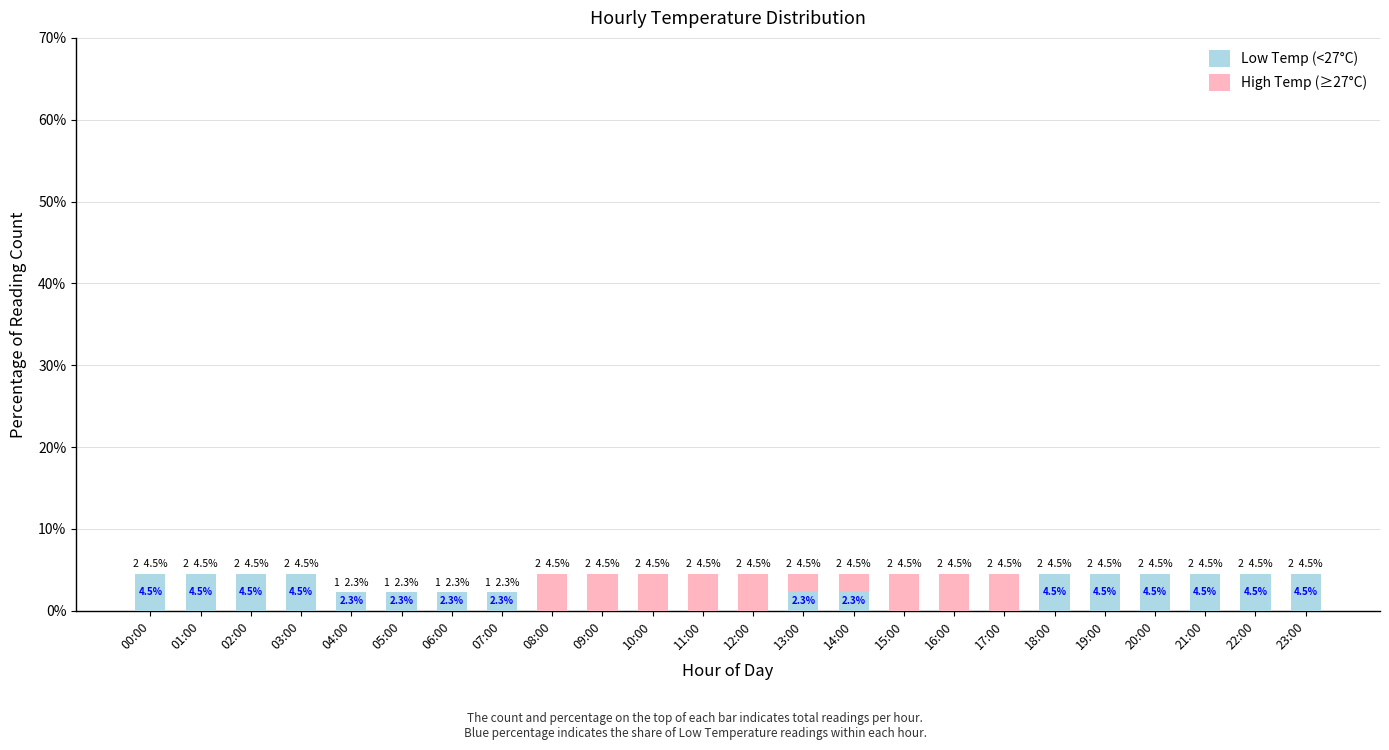

What is the sum of all Low Temp (<27°C) values?

59.1